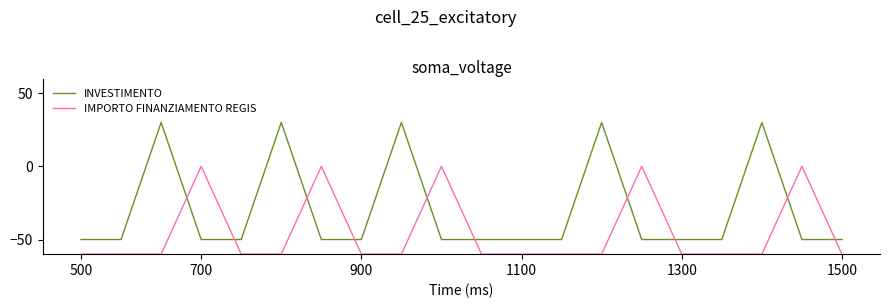

What is the smallest value displayed?

-60